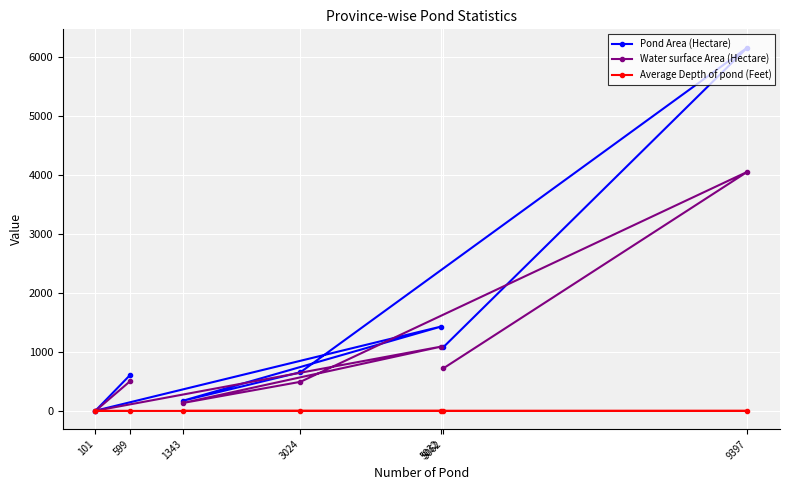

What is the value of the Water surface Area (Hectare) point at the 5th from the left?

1094.0